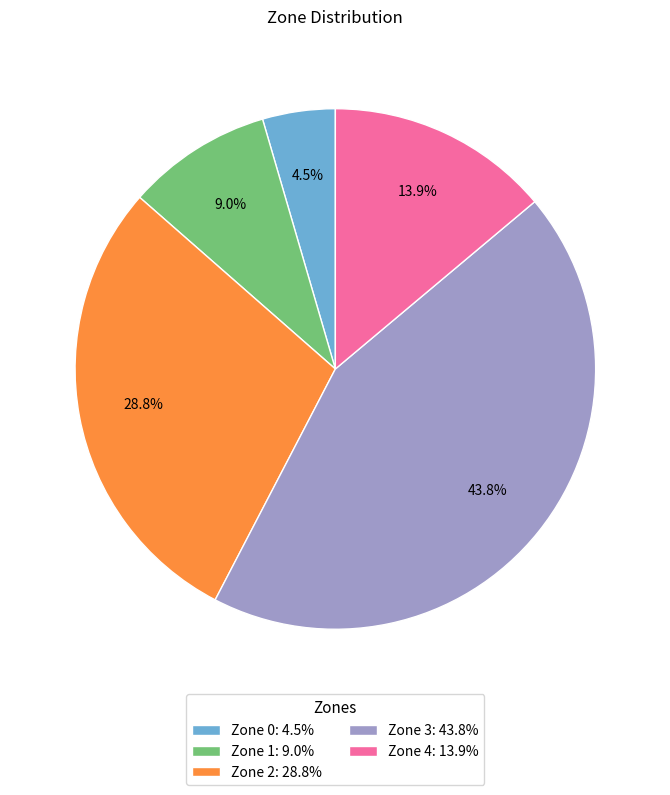

Which has a higher value, Zone 2 or Zone 0?

Zone 2